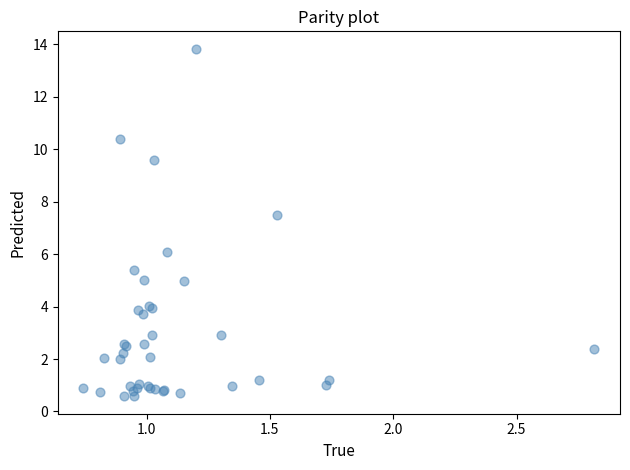

What Y value in the scatter plot is closest to 7?

7.5